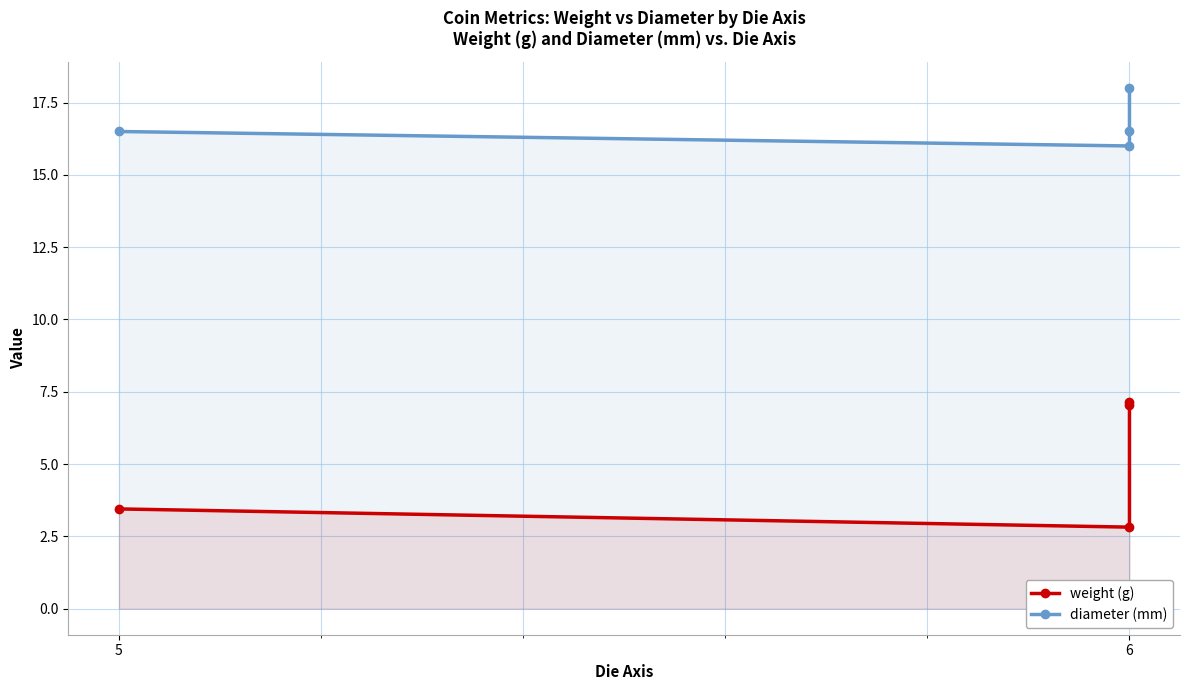

At 6, list the series in order from smallest to largest.

weight, diameter